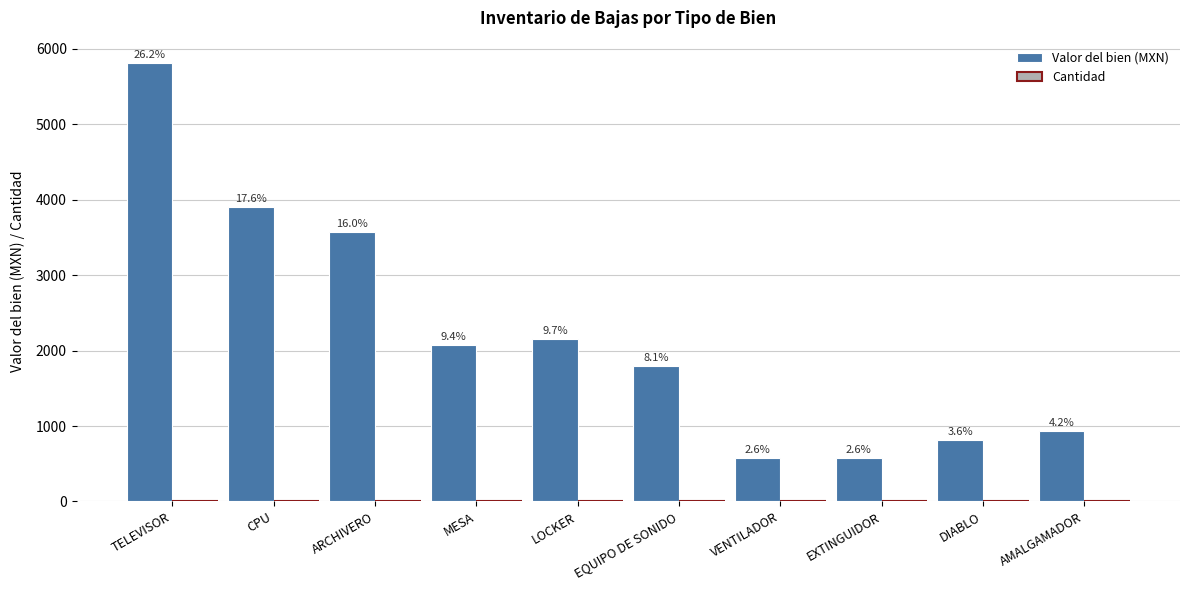

What is the difference between the highest and lowest values at AMALGAMADOR?

939.0